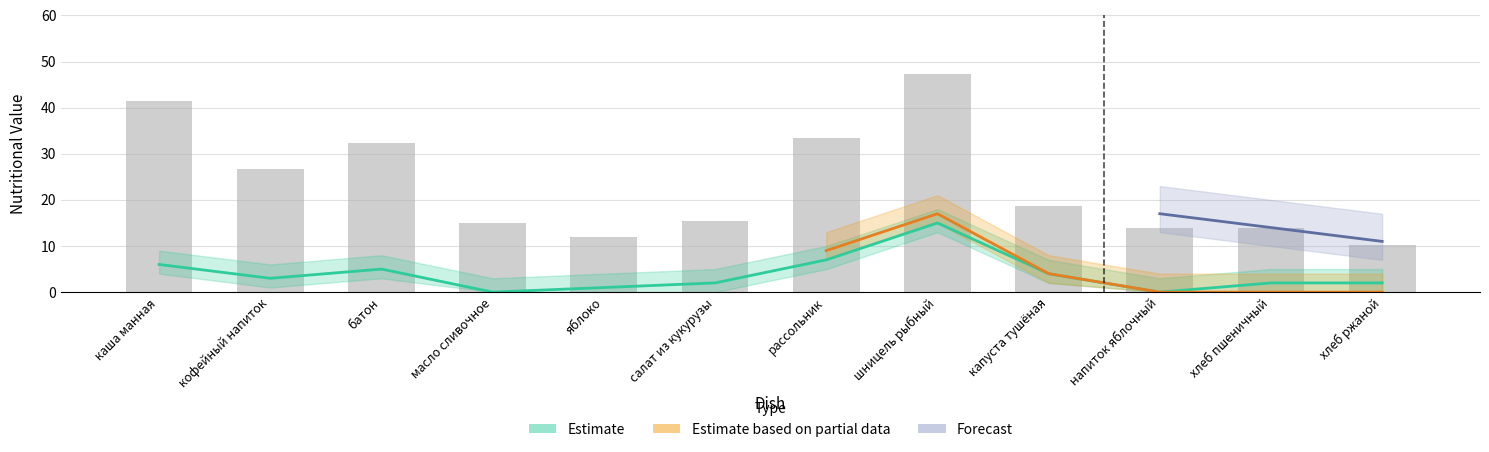

What is the approximate value of Белки at капуста тушёная?

4.0